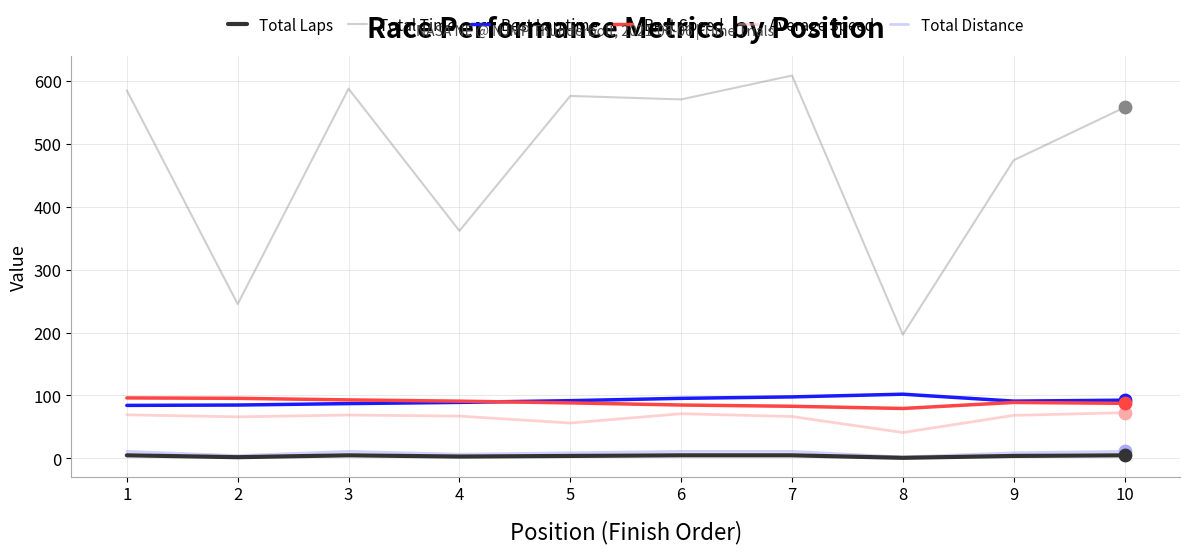

Which series has the largest total across all categories?

Total Time